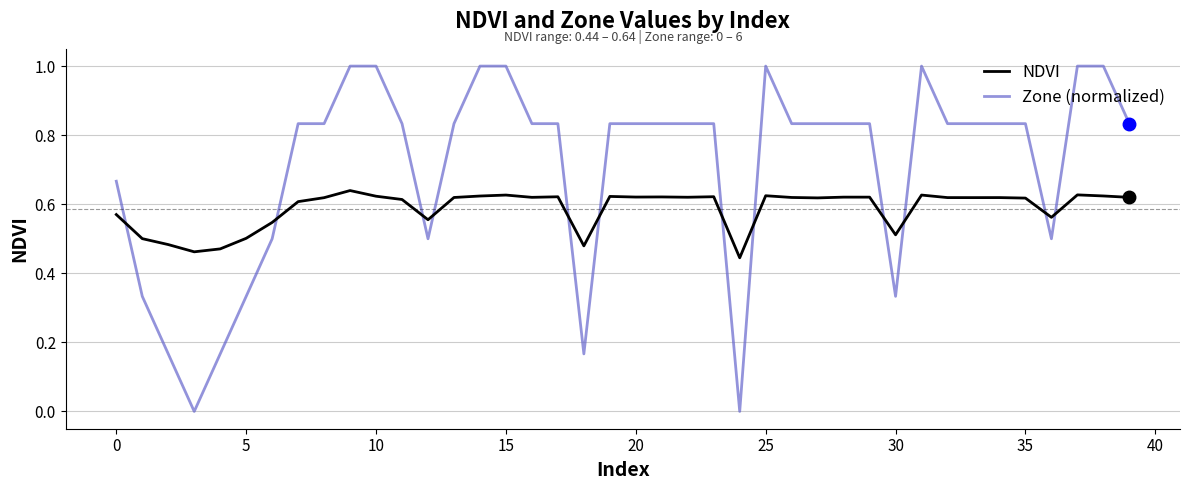

List the series in order of their overall mean, lowest first.

NDVI, Zone (normalized)